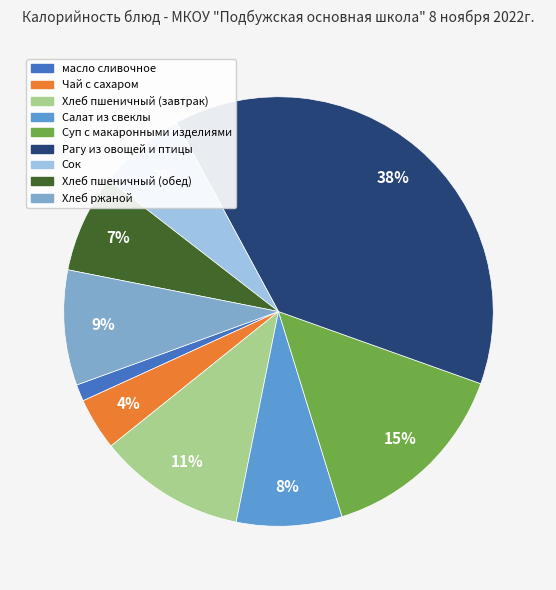

What percentage is the Чай с сахаром slice, to the nearest percent?

4%